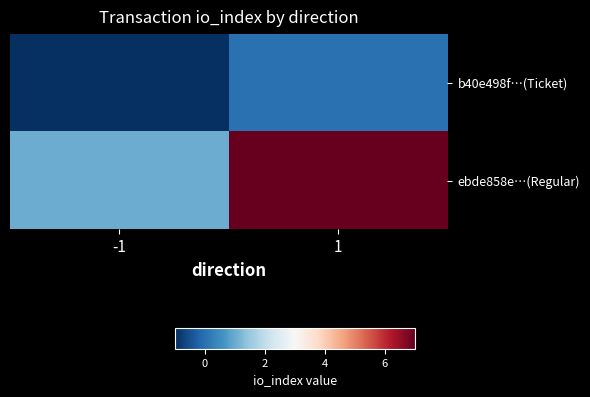

Rank the series by their maximum value, from highest to lowest.

ebde858e…(Regular), b40e498f…(Ticket)